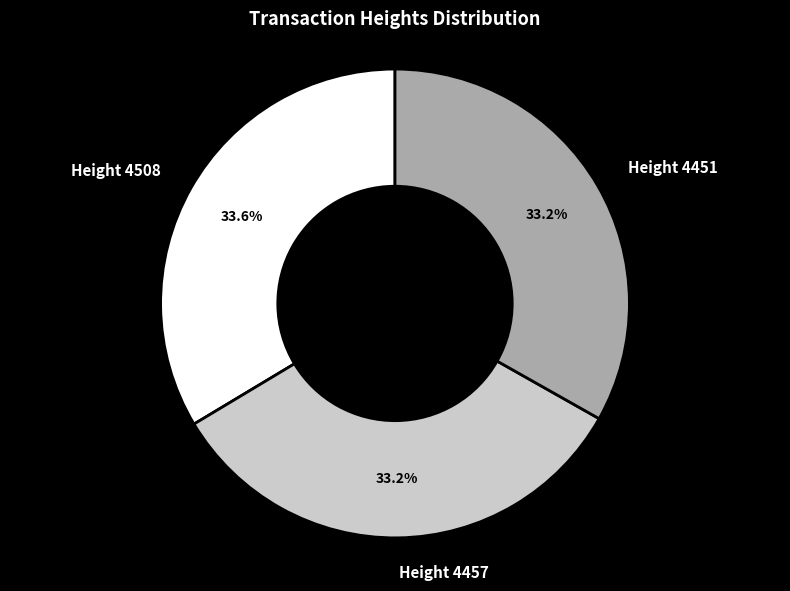

What portion of the pie excludes Height 4451?

66.8%